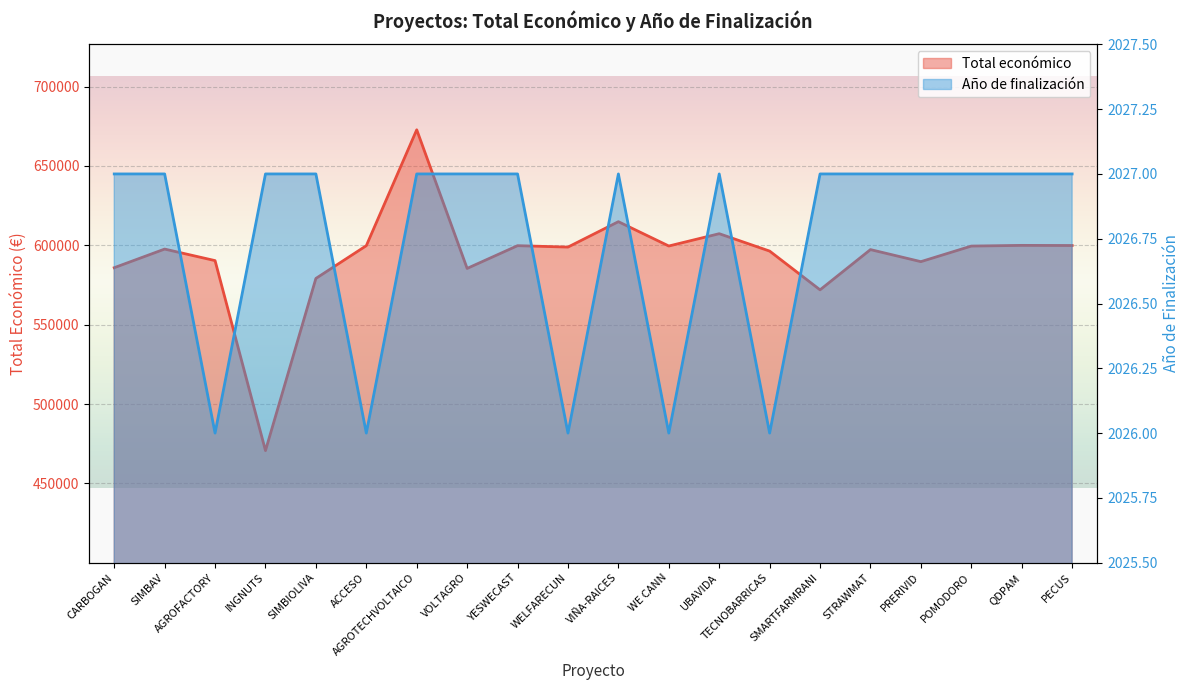

Is it true that Año de finalización equals 918 at INGNUTS?

False